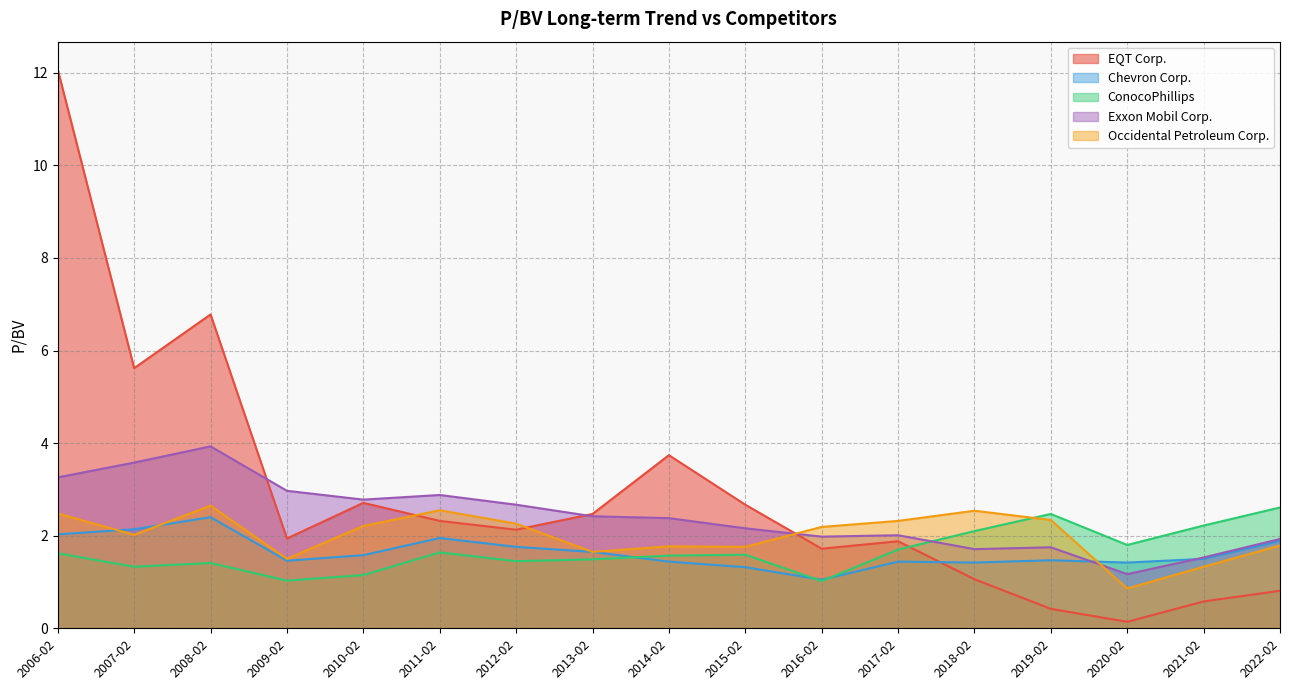

Between 2019-02 and 2012-02, which is larger?

2012-02